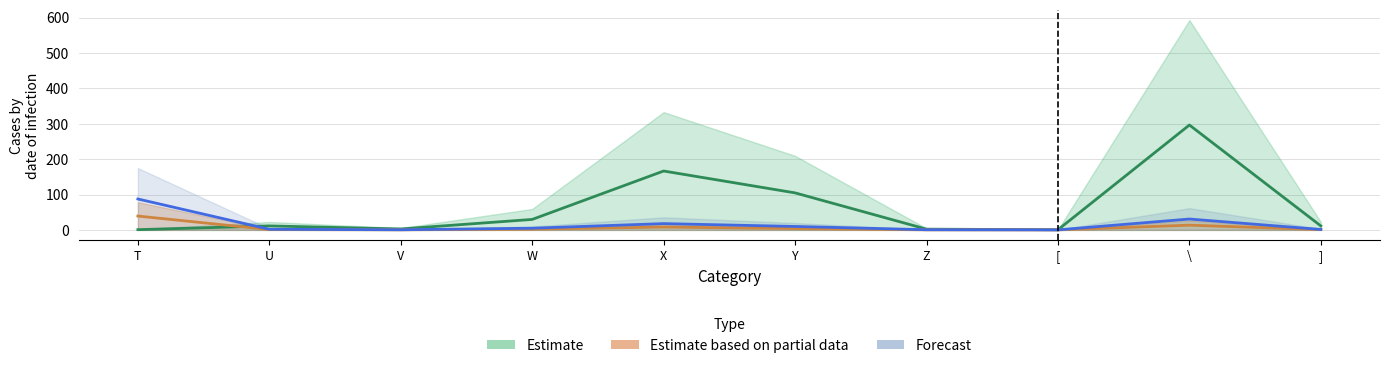

Is the value of Forecast at Z greater than the value of Estimate based on partial data at W?

No